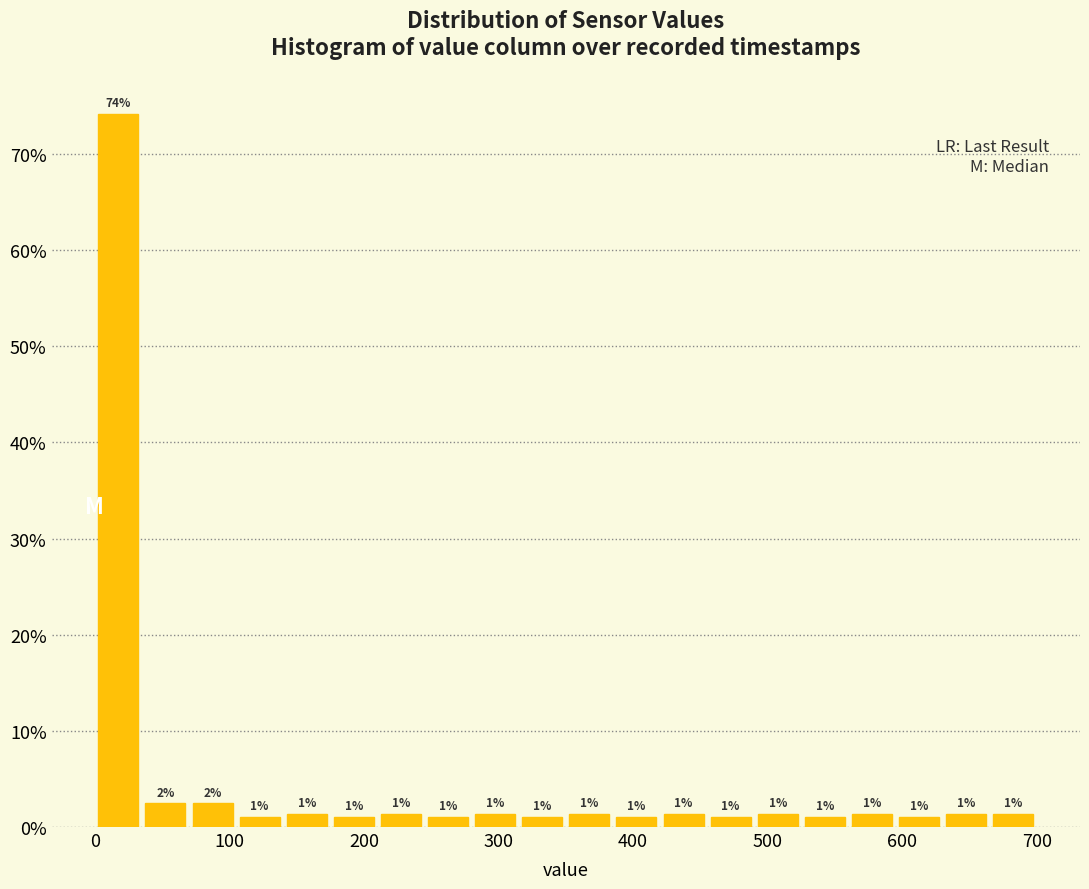

Read against the x-axis, roughly where is the centre of the tallest bar?

20